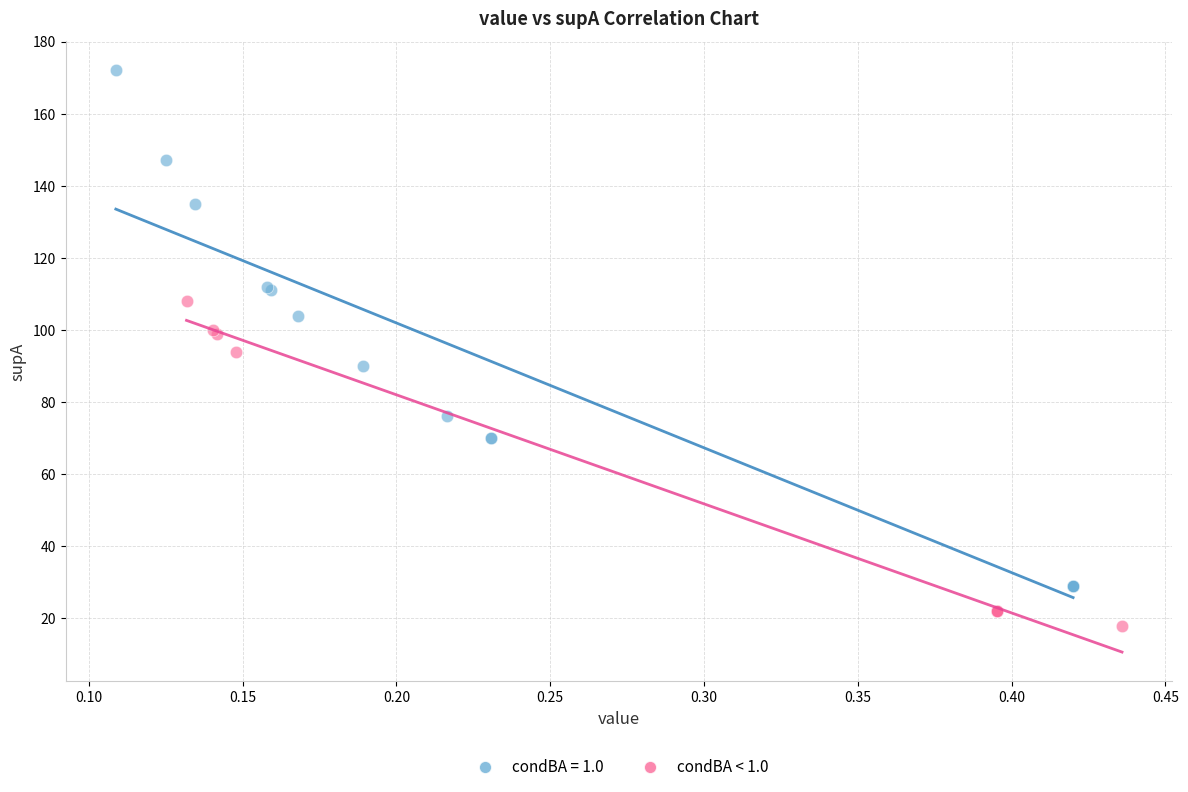

Which series has the widest spread of Y values?

condBA = 1.0